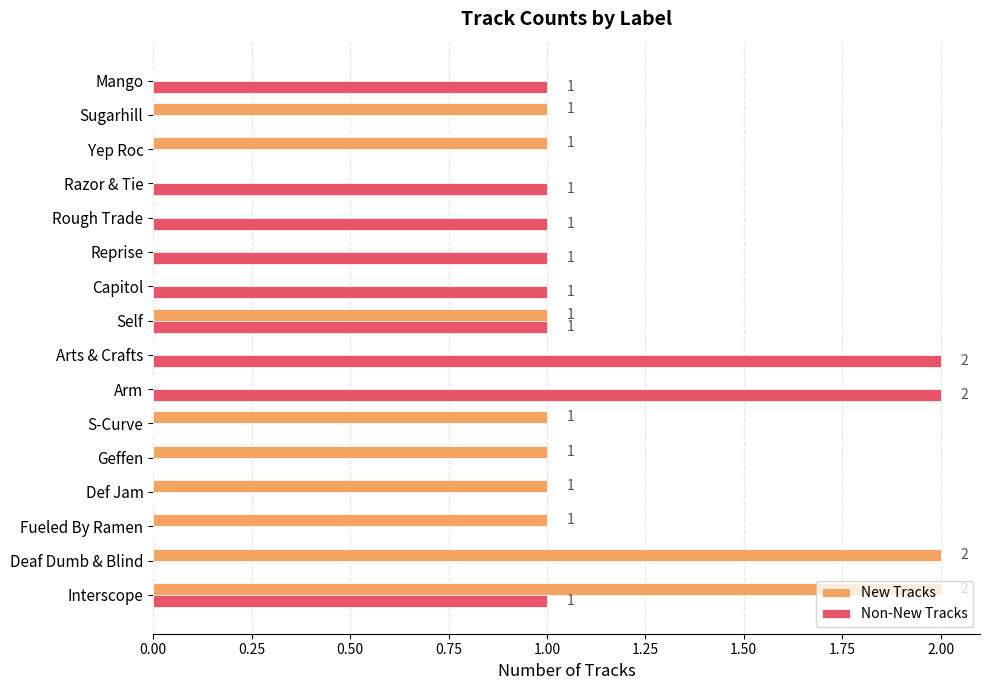

What is the sum of all New Tracks values?

11